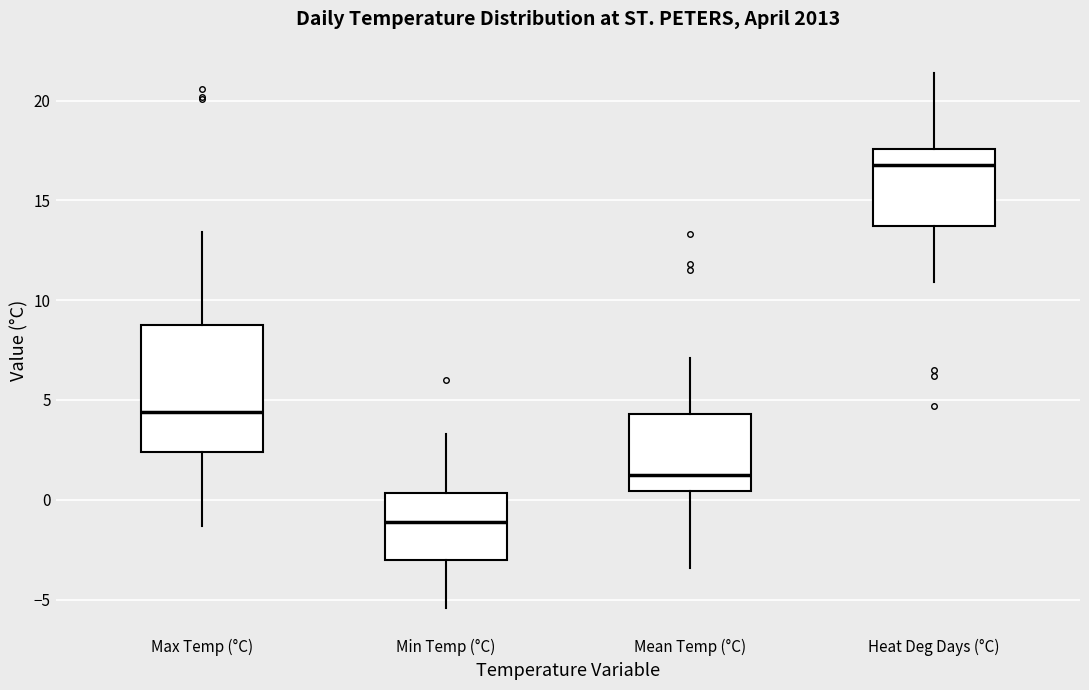

Reading left to right, read every box against the y-axis: the position of its median line, the range the box covers, and the ends of its whiskers. The values are not printed on the chart, so give them approximately, as read against the axis.

Max Temp (°C): median 4.5, box 2.5 to 9.0, whiskers -1.5 to 13.5
Min Temp (°C): median -1.0, box -3.0 to 0.5, whiskers -5.5 to 3.5
Mean Temp (°C): median 1.5, box 0.5 to 4.5, whiskers -3.5 to 7.0
Heat Deg Days (°C): median 17.0, box 13.5 to 17.5, whiskers 11.0 to 21.5